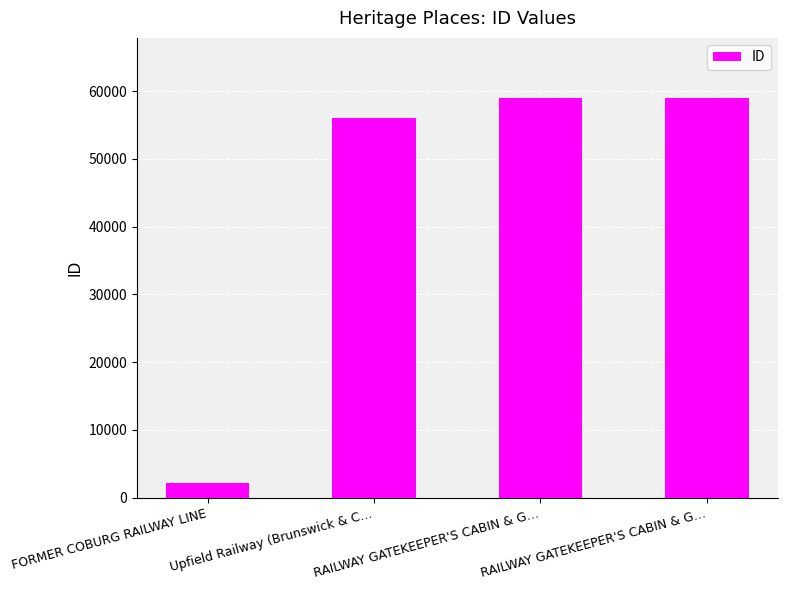

Are the bars horizontal?

No